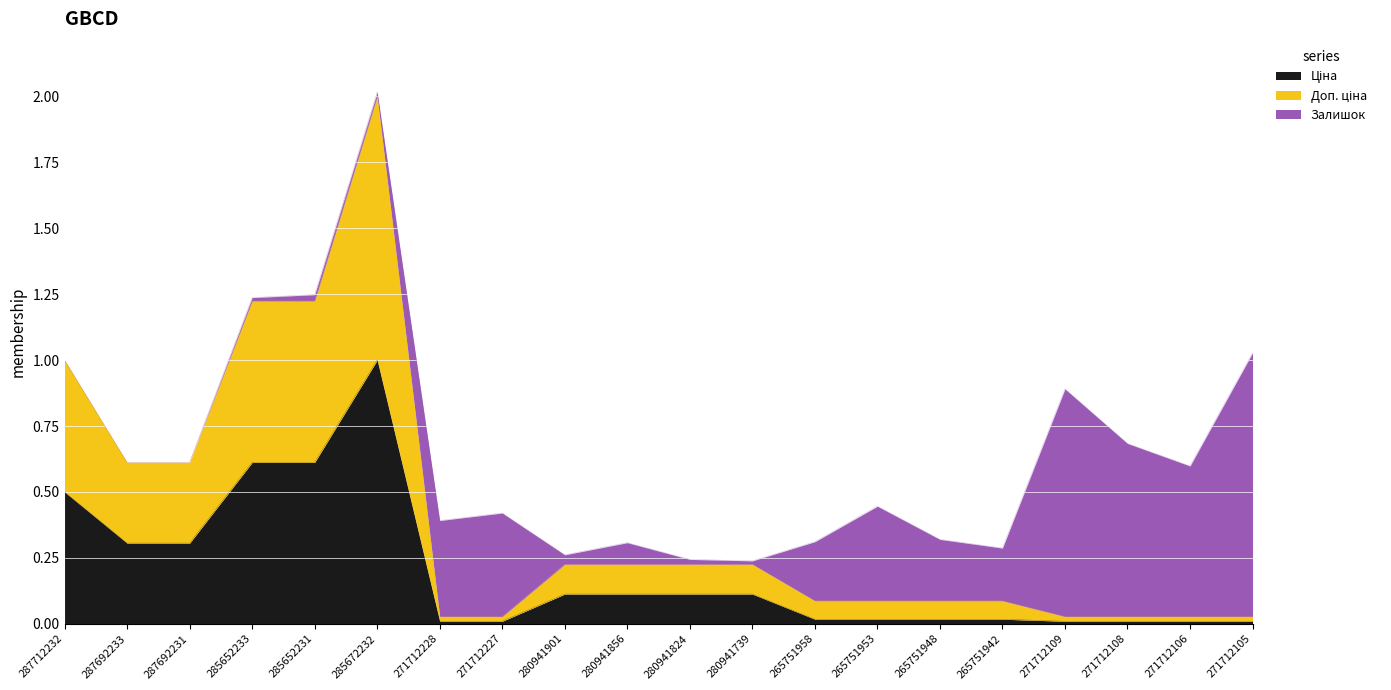

At which category is the sum across all series the highest?

285672232